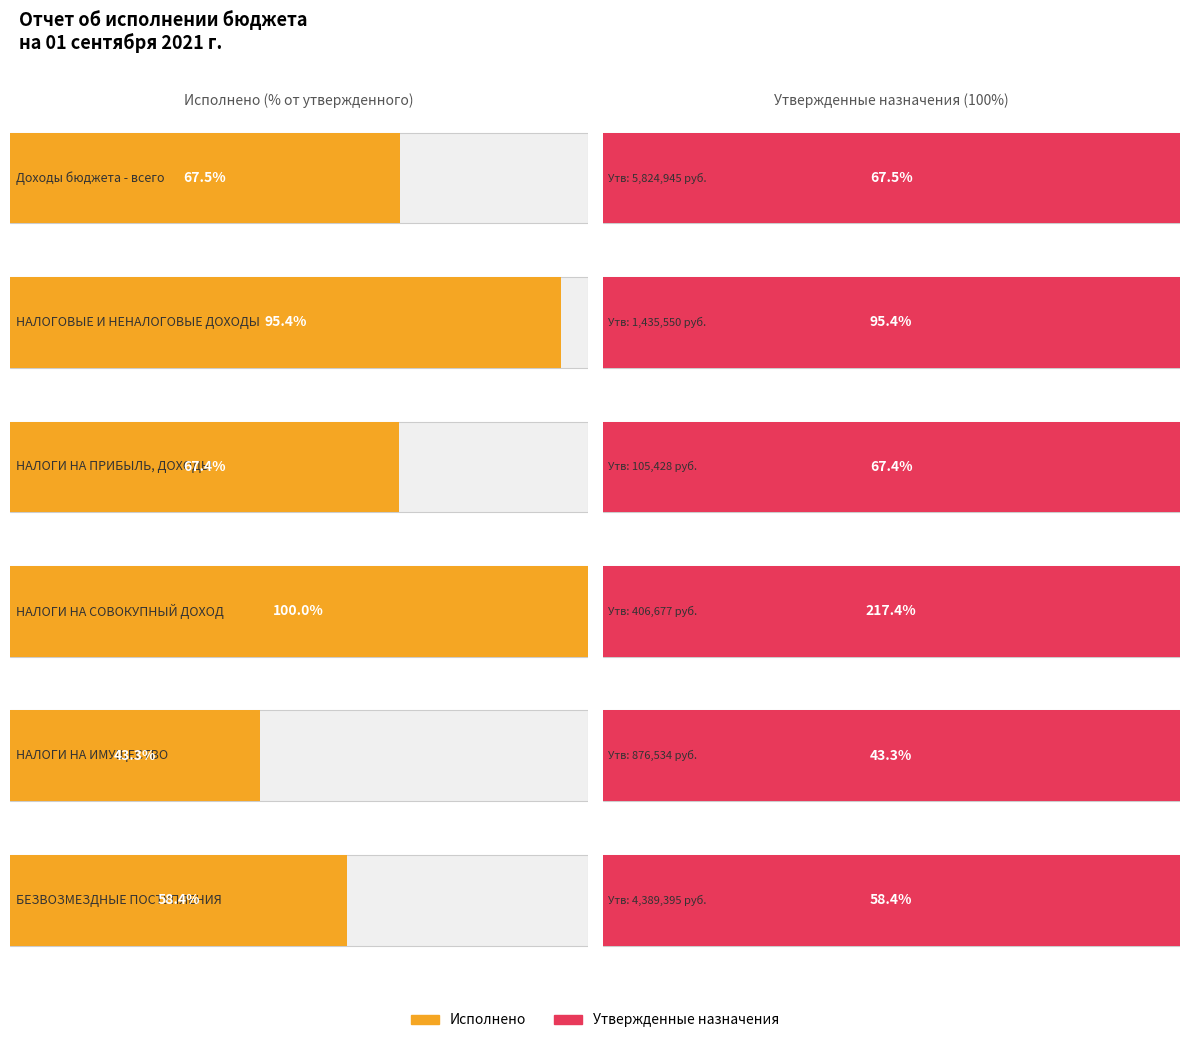

What is the highest value of the Исполнено series?

3934156.3